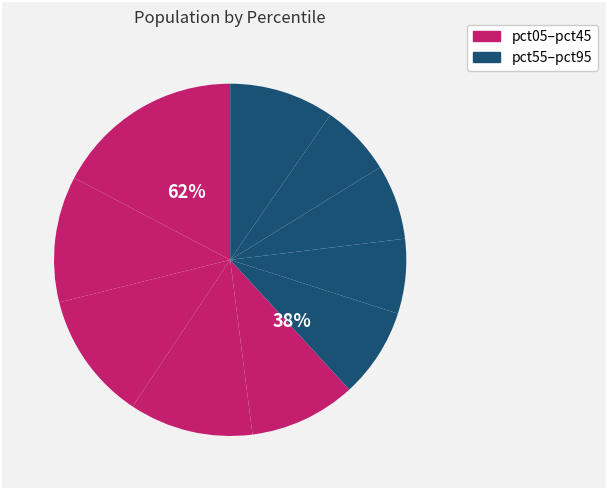

Rank the categories by value from lowest to highest.

pct85, pct65, pct75, pct55, pct95, pct45, pct35, pct15, pct25, pct05